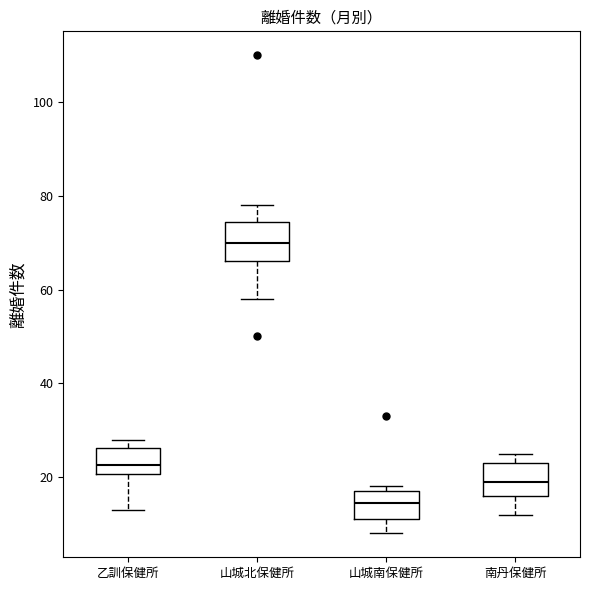

Reading left to right, read every box against the y-axis: the position of its median line, the range the box covers, and the ends of its whiskers. The values are not printed on the chart, so give them approximately, as read against the axis.

乙訓保健所: median 22, box 20 to 26, whiskers 14 to 28
山城北保健所: median 70, box 66 to 74, whiskers 58 to 78
山城南保健所: median 14, box 12 to 18, whiskers 8 to 18 (just above the box's upper edge)
南丹保健所: median 20, box 16 to 24, whiskers 12 to 26